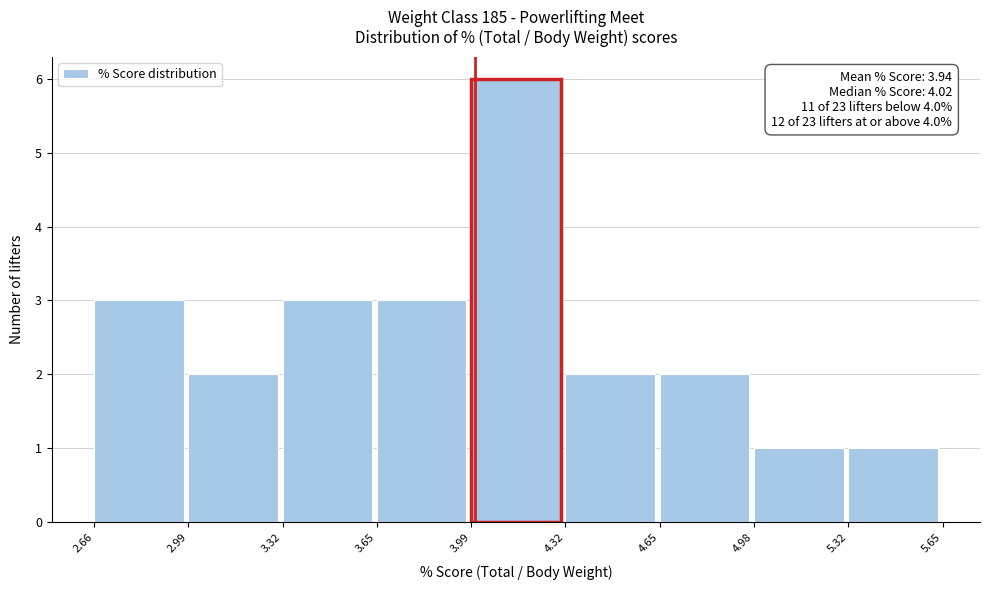

Which range on the x-axis has the tallest bar?

3.99 to 4.32